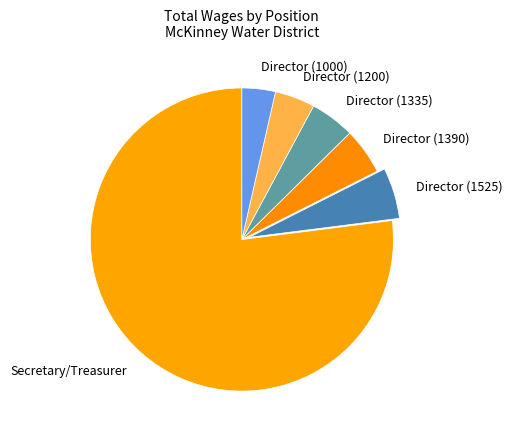

Which category accounts for the majority?

Secretary/Treasurer